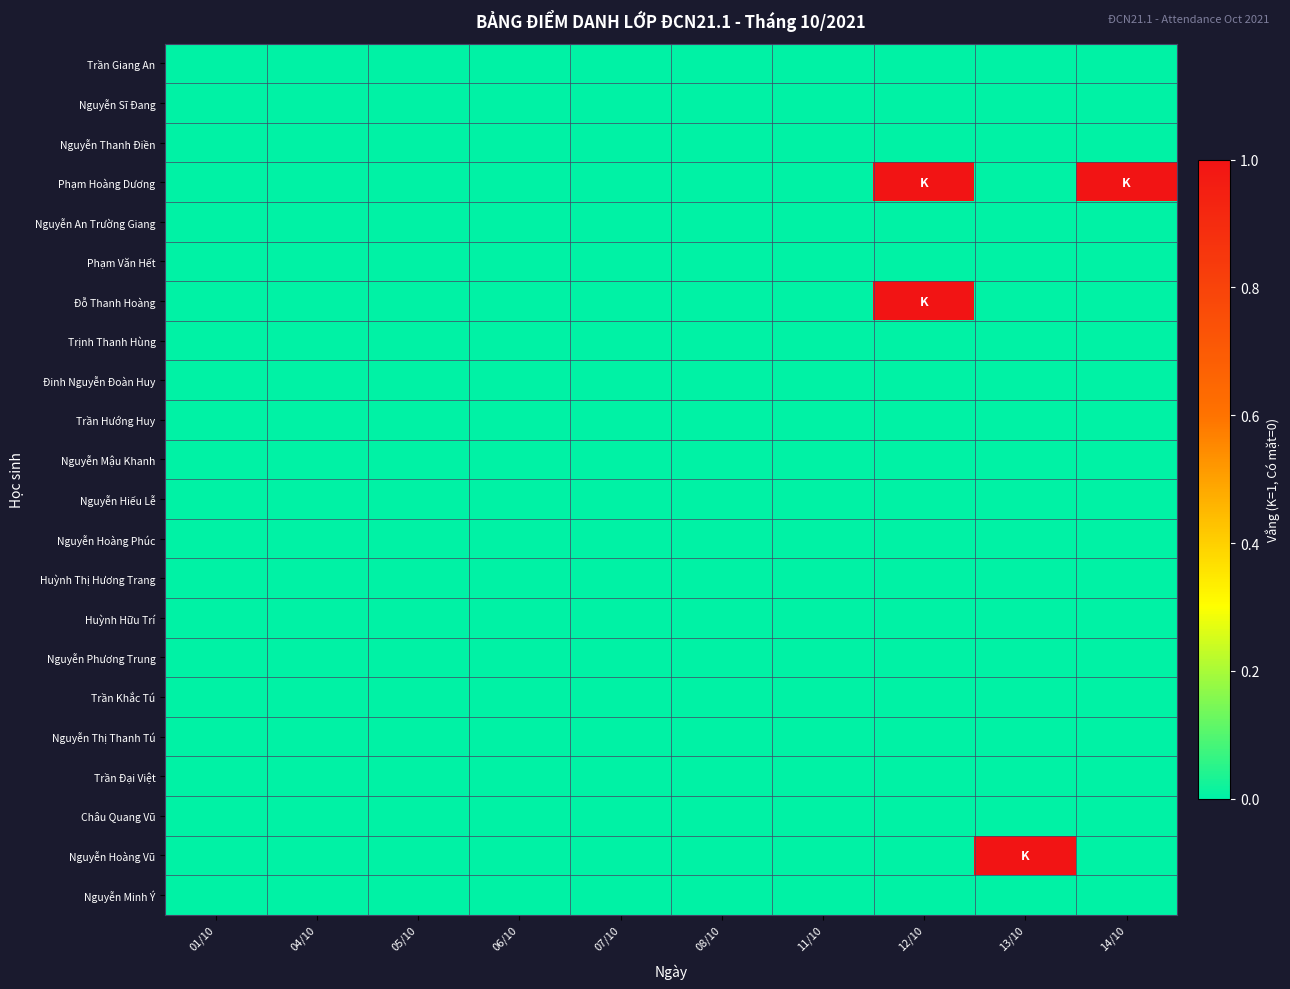

At which category is the sum across all series the highest?

12/10